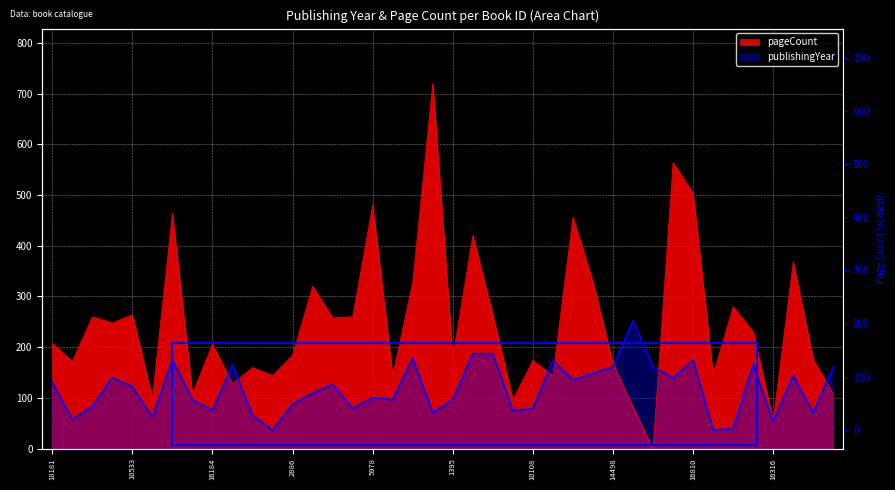

What is the spread (max minus min) of values at 5978?

379.2